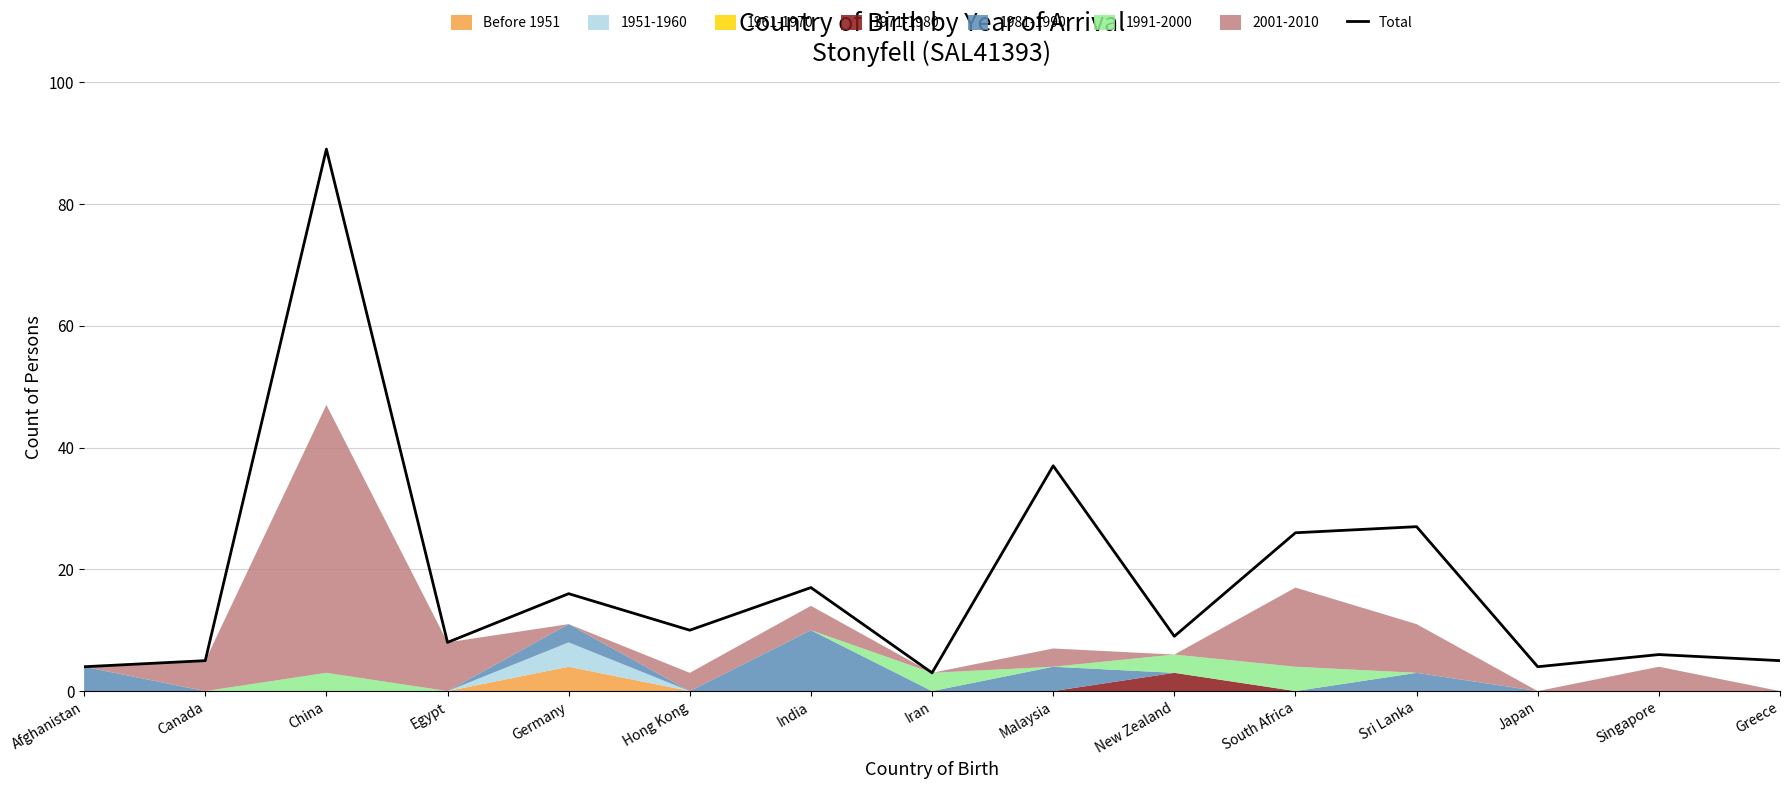

What is the difference between the maximum and second lowest values?

85